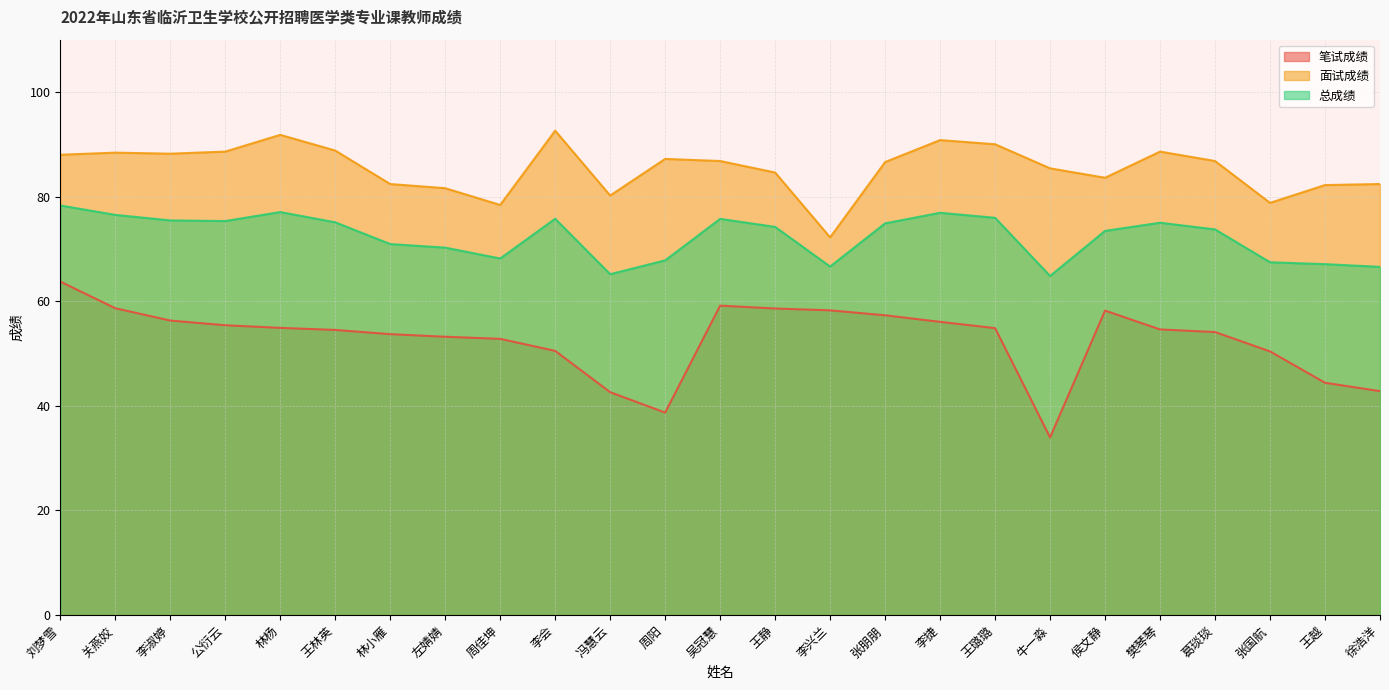

At 关燕姣, list the series in order from largest to smallest.

面试成绩, 总成绩, 笔试成绩